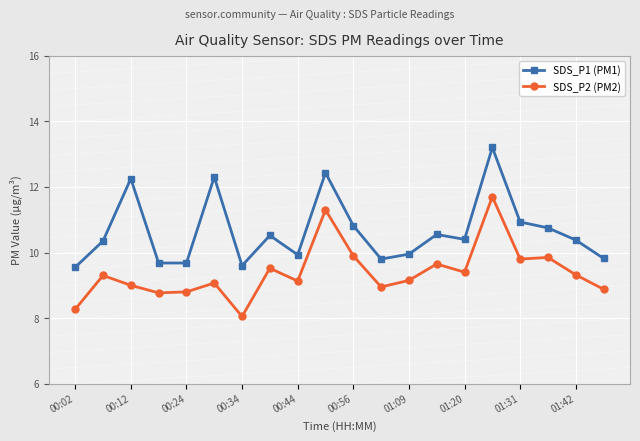

What is the difference between the second highest and minimum values in the SDS_P1 (PM1) series?

2.9